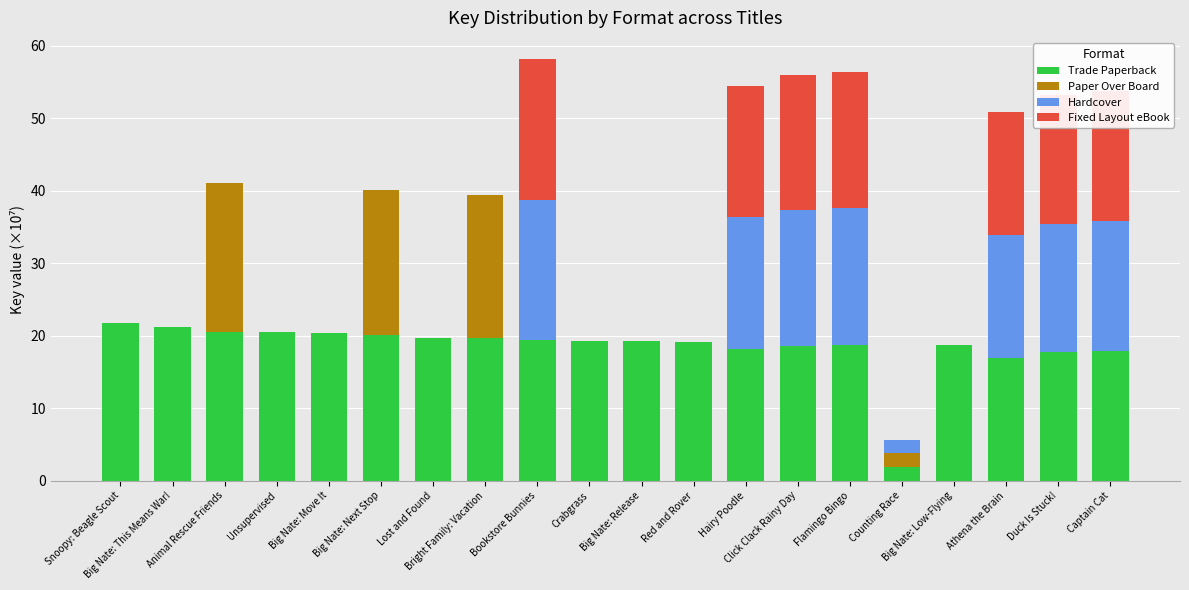

What is the maximum value for Trade Paperback?

21.8